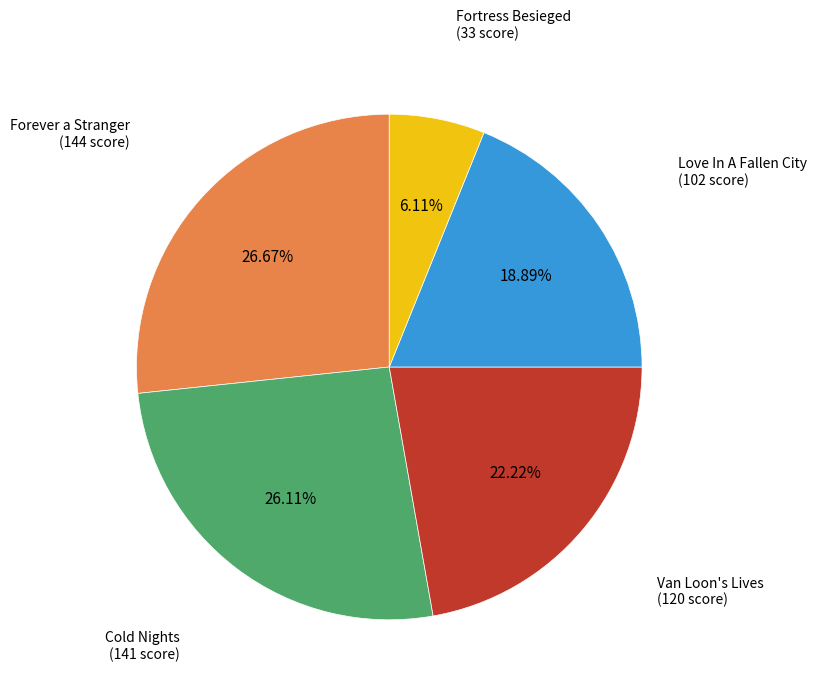

Does any single category account for the majority?

No